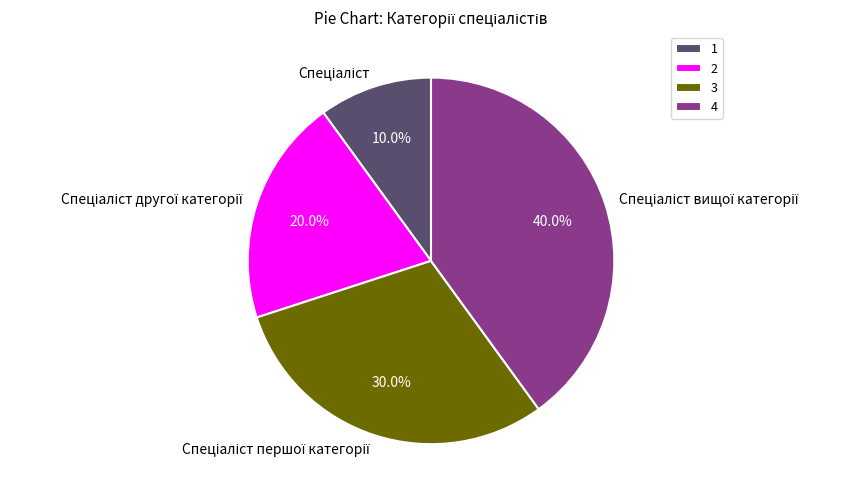

How many segments does this pie chart have?

4